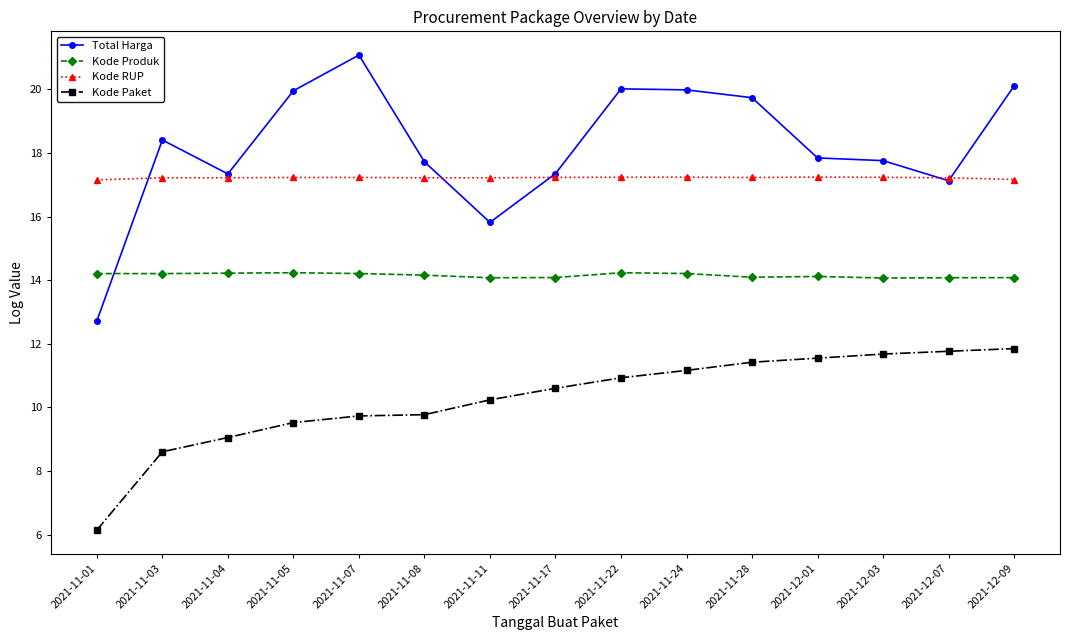

What is the sum of the Kode RUP values at 2021-11-08 and 2021-11-22?

34.5